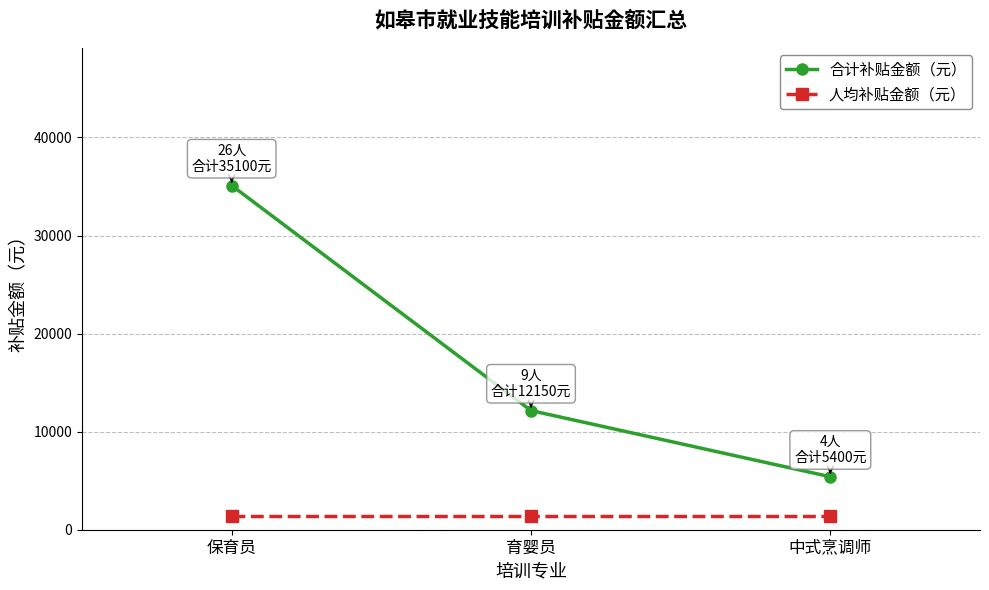

Does the chart have visible grid lines?

Yes